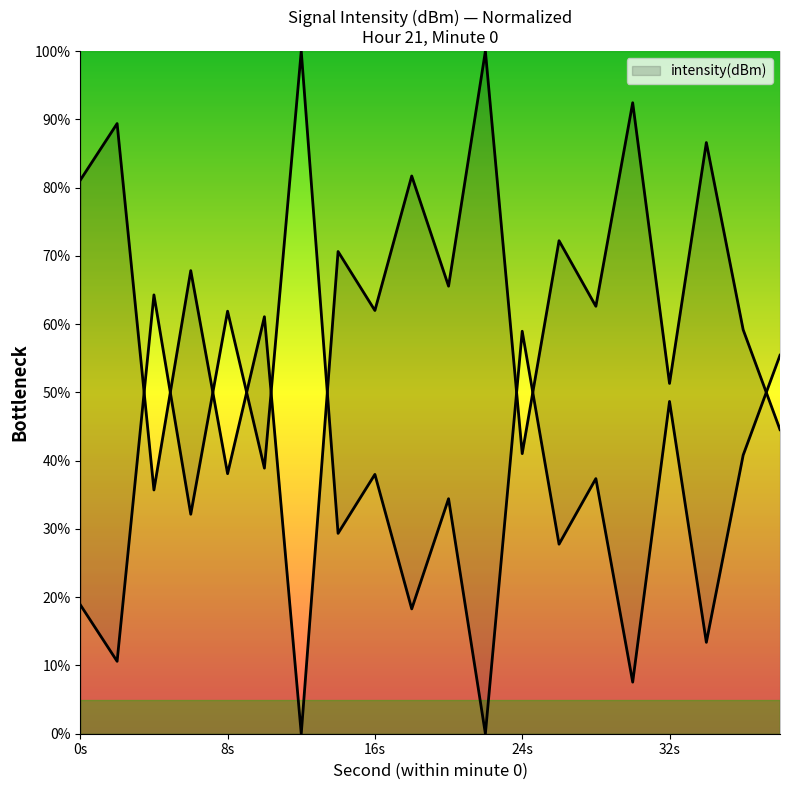

How many lines are shown in the chart?

1